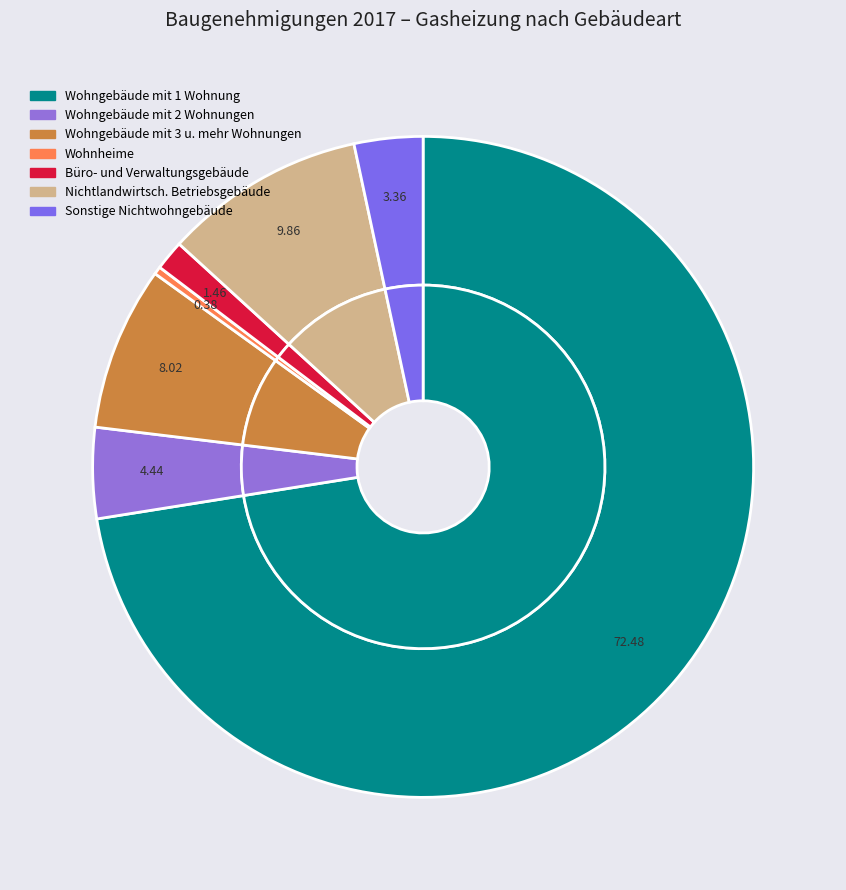

What percentage is the Sonstige Nichtwohngebäude slice, to the nearest percent?

3%